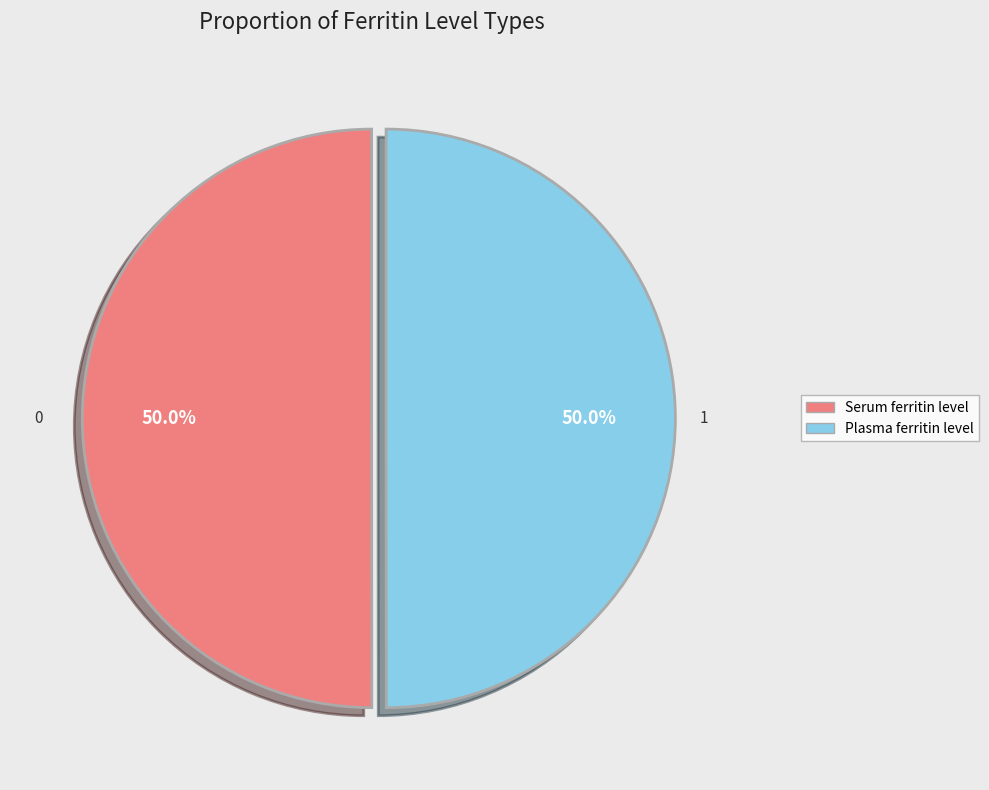

Is the sum of Plasma ferritin level and Serum ferritin level greater than half?

Yes